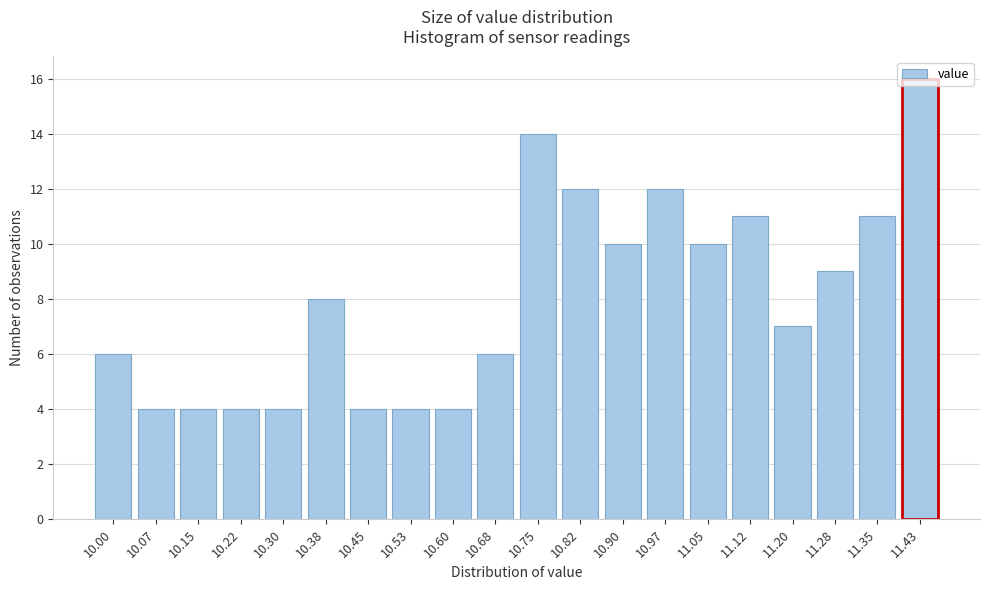

What is the maximum value shown in the chart?

16